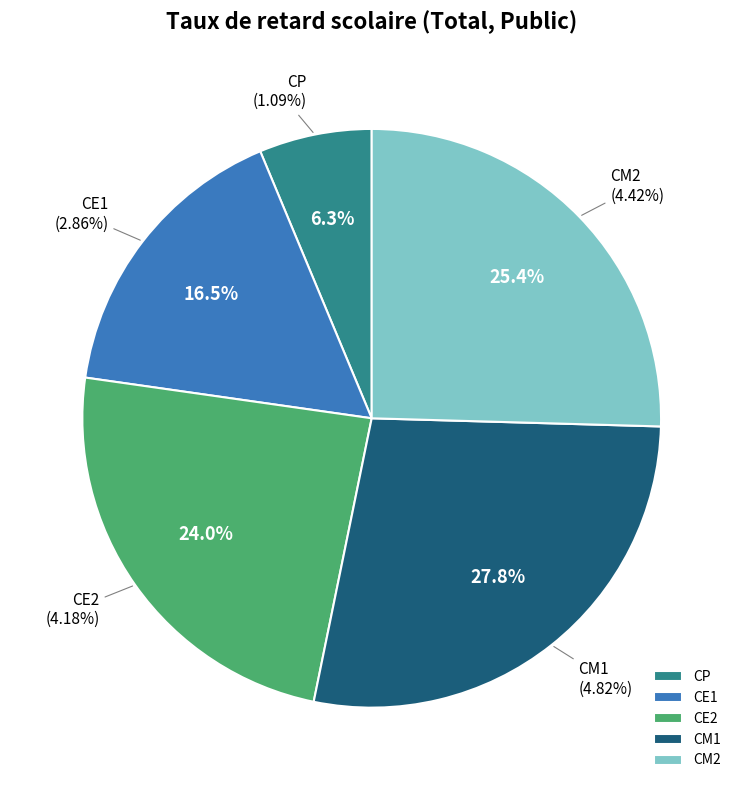

How many segments does this pie chart have?

5